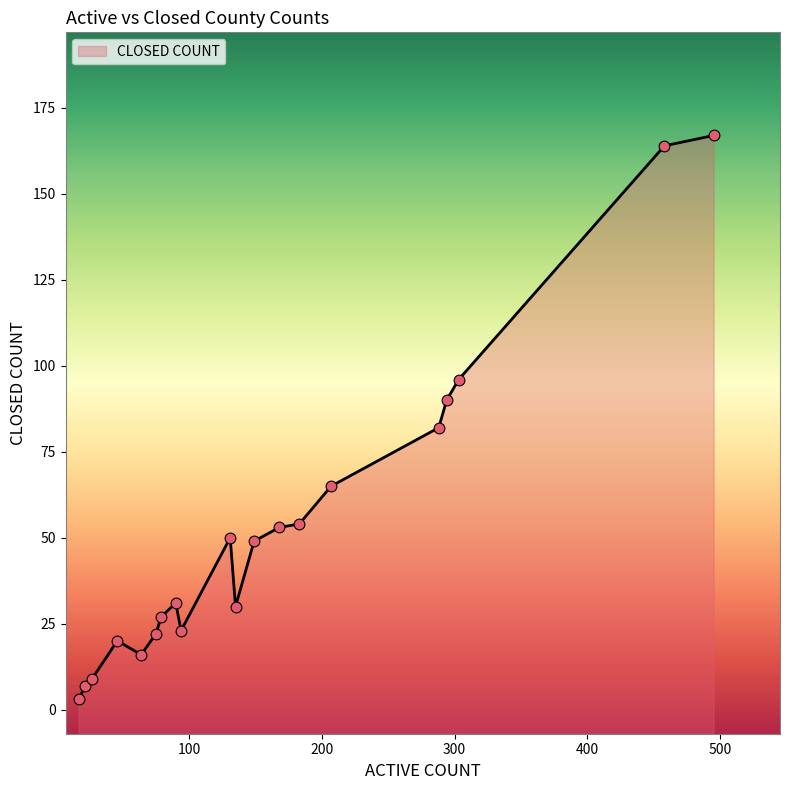

Approximately how many times larger is the value at 94 compared to 27?

2.6